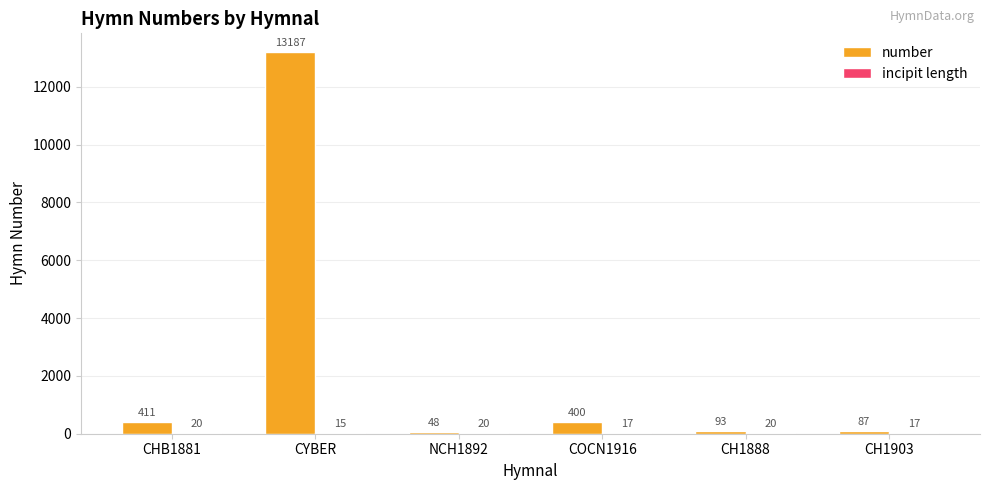

Which series changed the most between CHB1881 and CYBER?

number